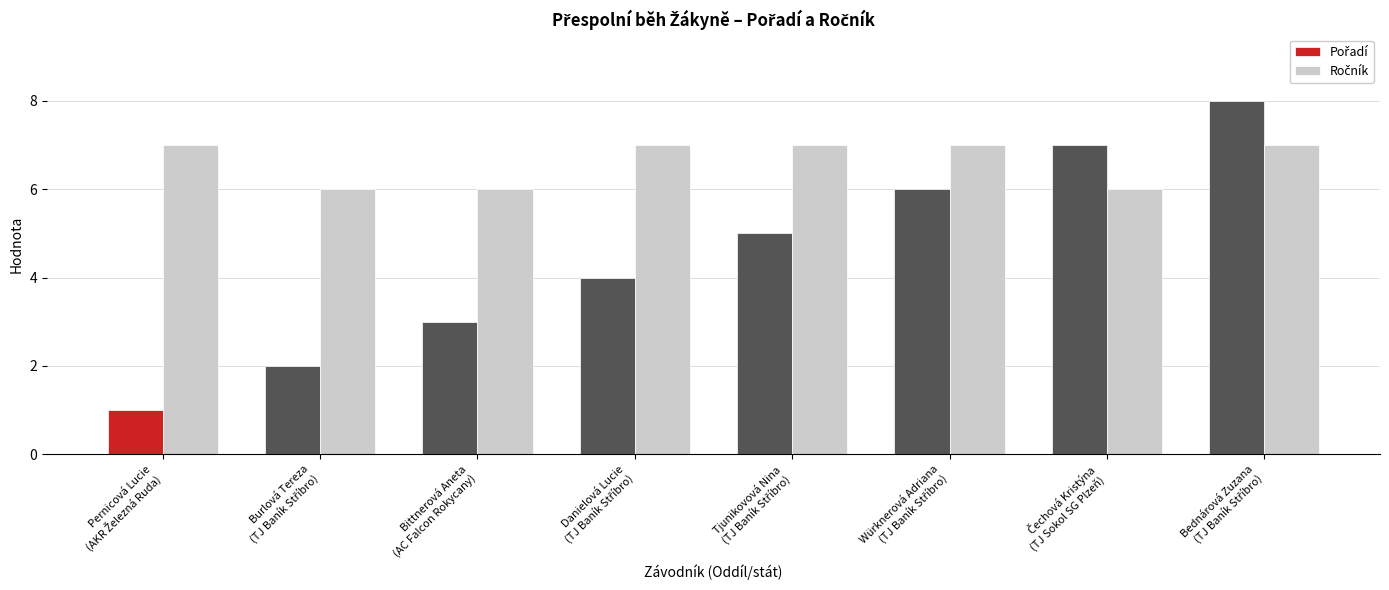

Where is Ročník nearest to the value 6?

Burlová Tereza
(TJ Baník Stříbro)